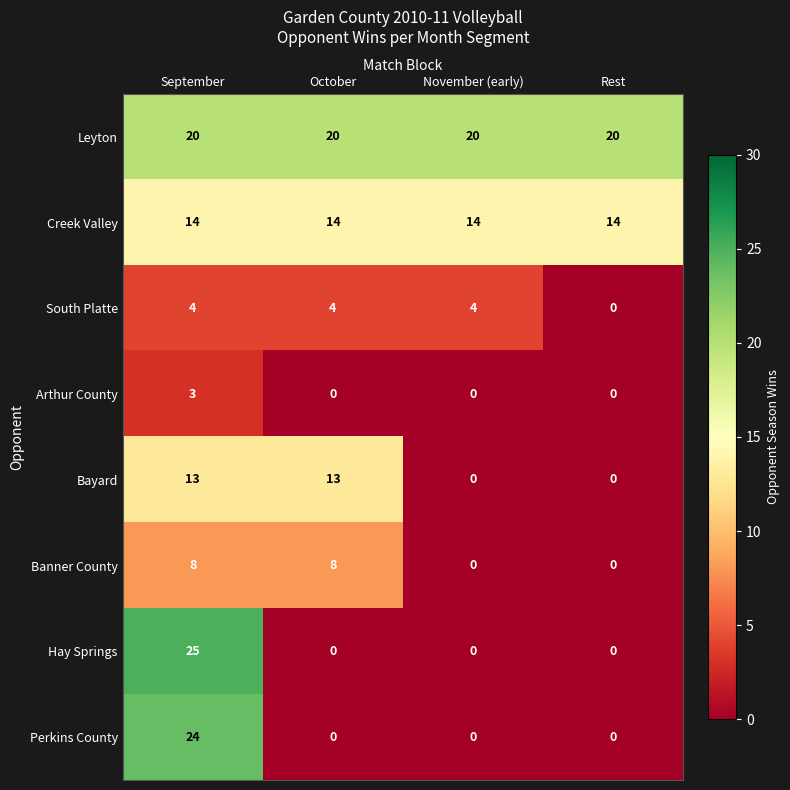

What is the lowest value of the Leyton series?

20